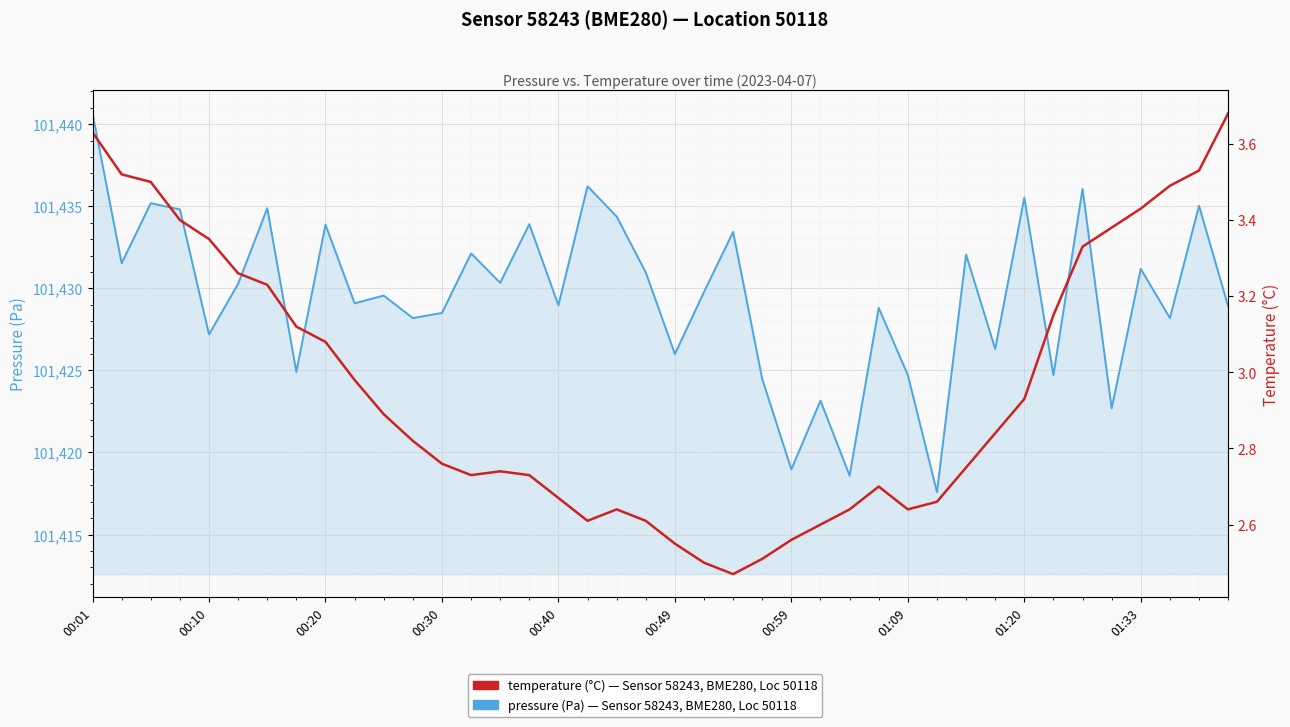

What is the total value across all series at 00:30?

101431.3